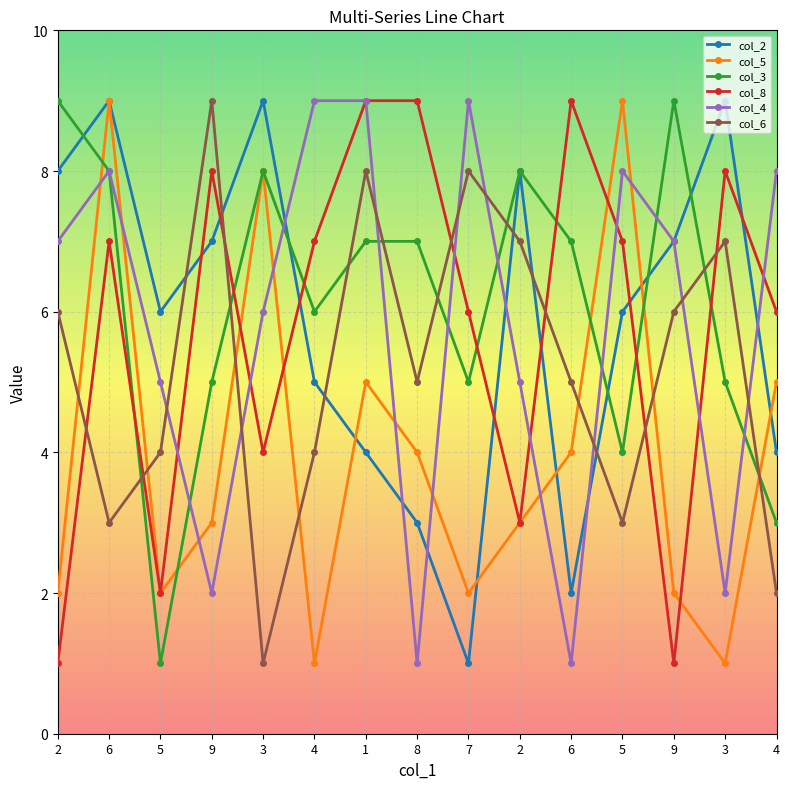

Reading left to right, transcribe all the data shown in this chart.

col_2: 8	9	6	7	9	5	4	3	1	8	2	6	7	9	4
col_5: 2	9	2	3	8	1	5	4	2	3	4	9	2	1	5
col_3: 9	8	1	5	8	6	7	7	5	8	7	4	9	5	3
col_8: 1	7	2	8	4	7	9	9	6	3	9	7	1	8	6
col_4: 7	8	5	2	6	9	9	1	9	5	1	8	7	2	8
col_6: 6	3	4	9	1	4	8	5	8	7	5	3	6	7	2